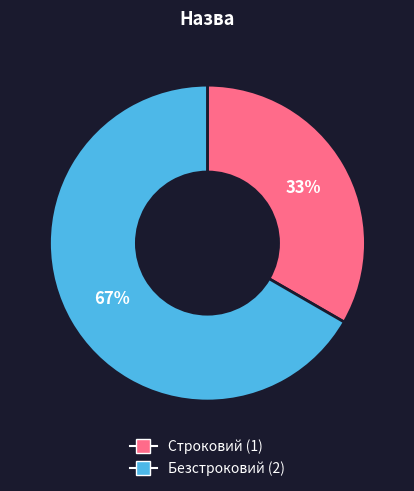

Between Строковий and Безстроковий, which is larger?

Безстроковий